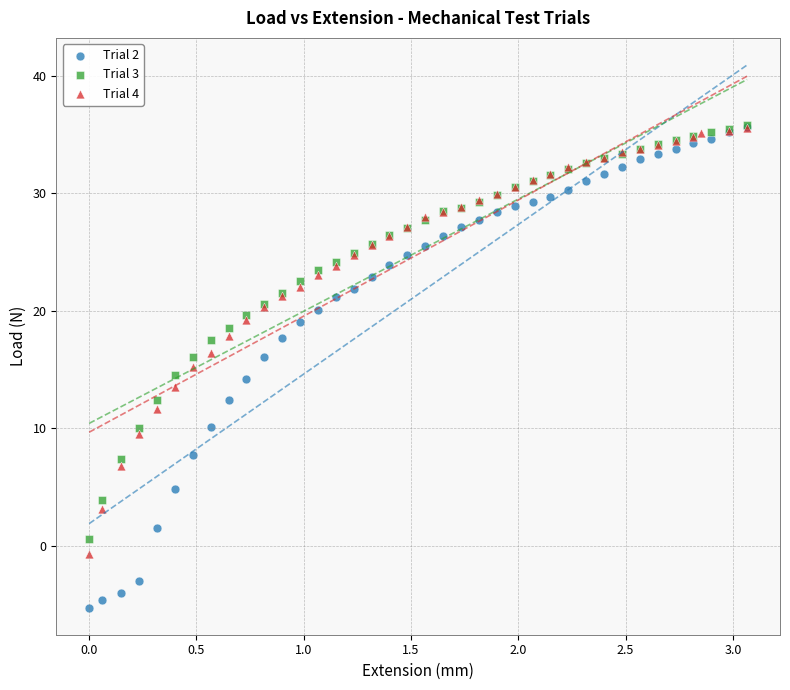

Which series contains the lowest Y value?

Trial 2